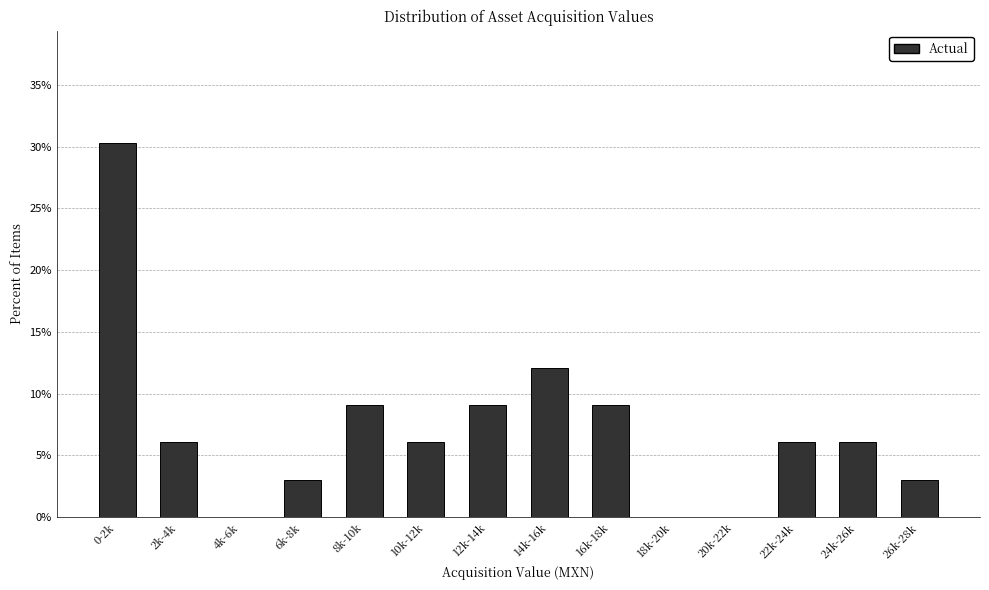

Reading left to right, extract all data points from this chart.

0-2k=30.3	2k-4k=6.1	4k-6k=0.0	6k-8k=3.0	8k-10k=9.1	10k-12k=6.1	12k-14k=9.1	14k-16k=12.1	16k-18k=9.1	18k-20k=0.0	20k-22k=0.0	22k-24k=6.1	24k-26k=6.1	26k-28k=3.0